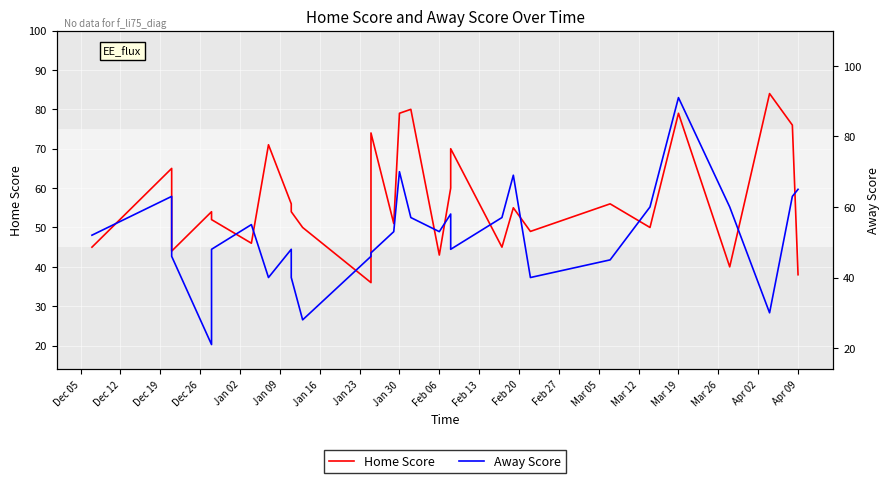

Which series has the widest spread of values?

Away Score